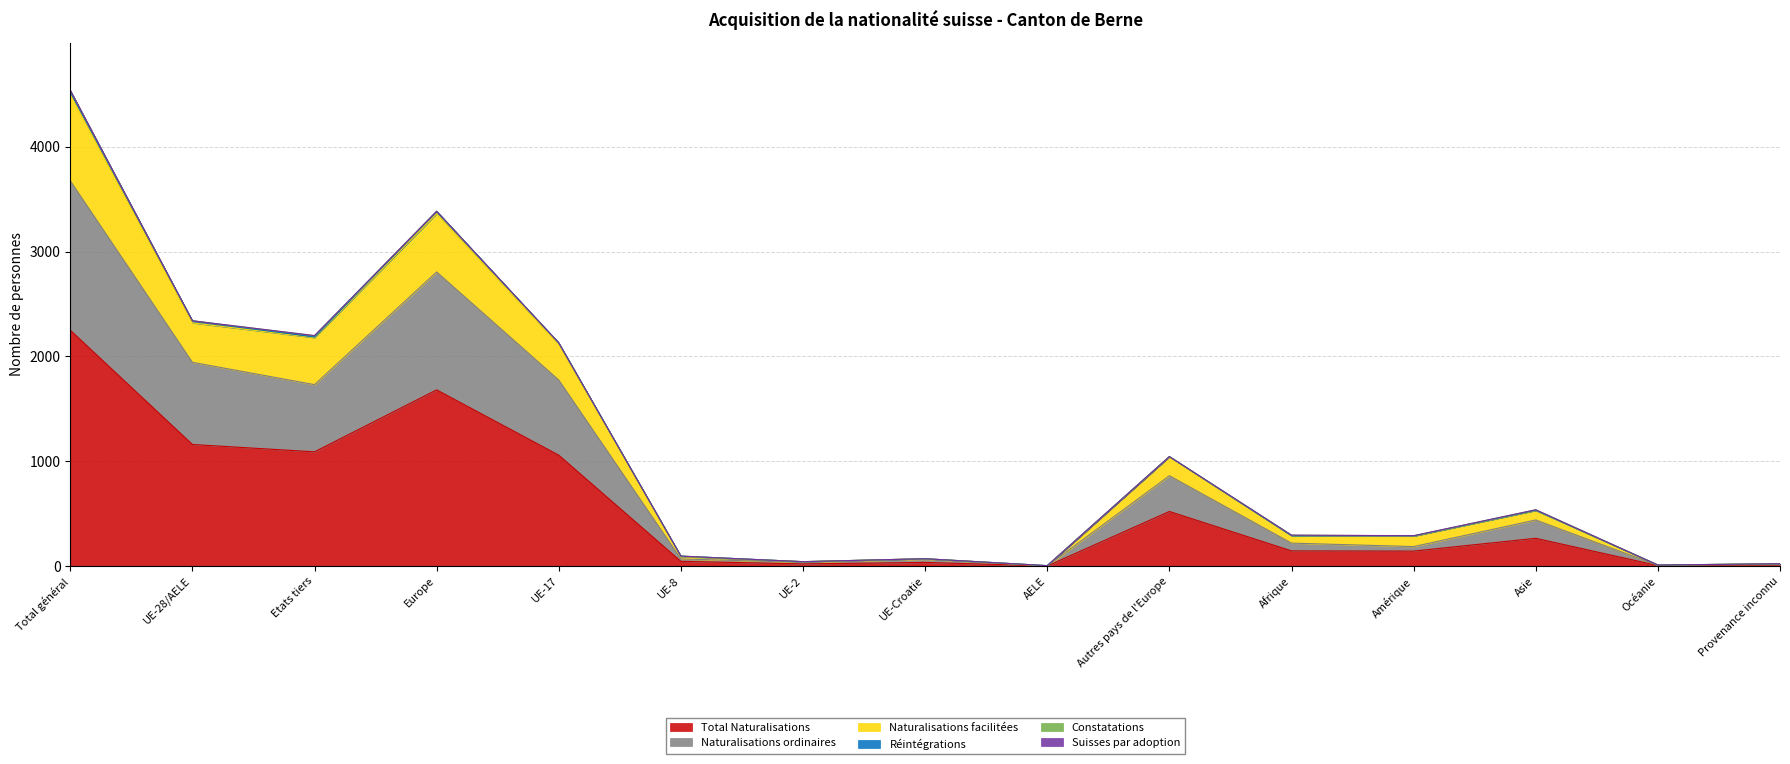

True or false: Naturalisations ordinaires and Total Naturalisations intersect in this chart.

False